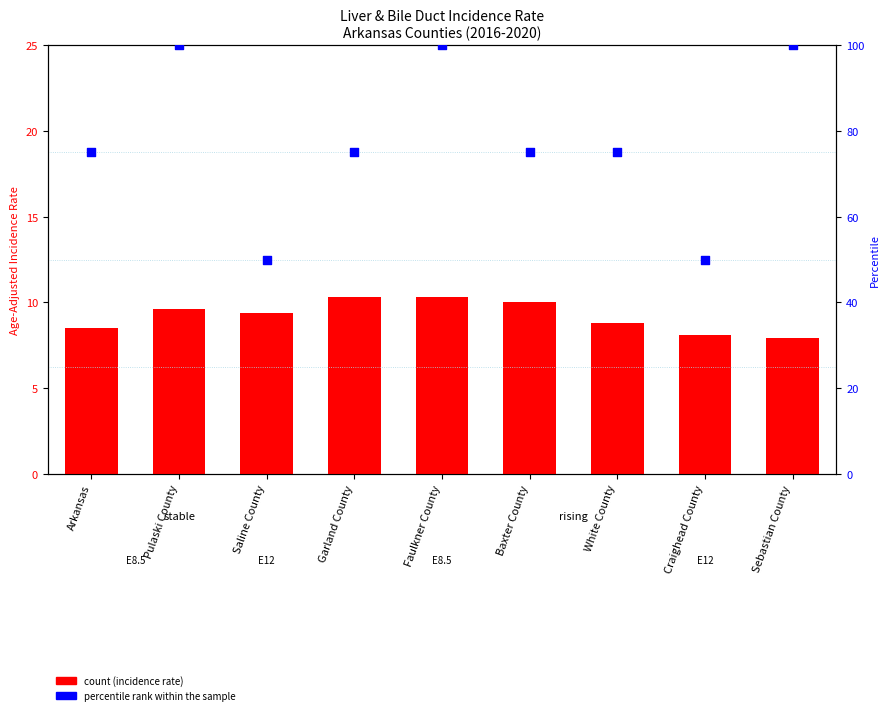

Which series has the widest spread of Y values?

percentile rank within the sample